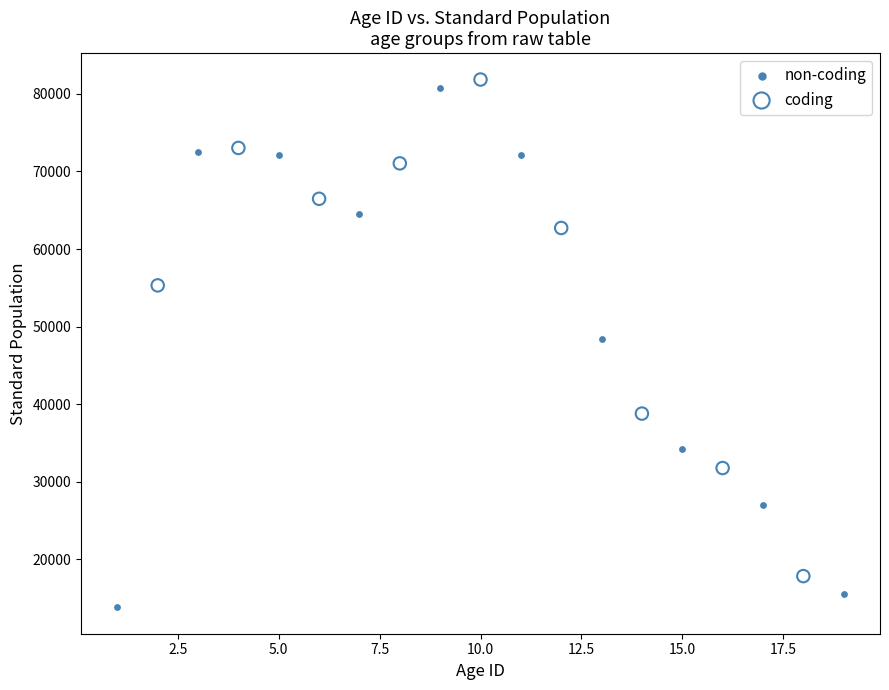

Which series has the largest Y range (max minus min)?

non-coding